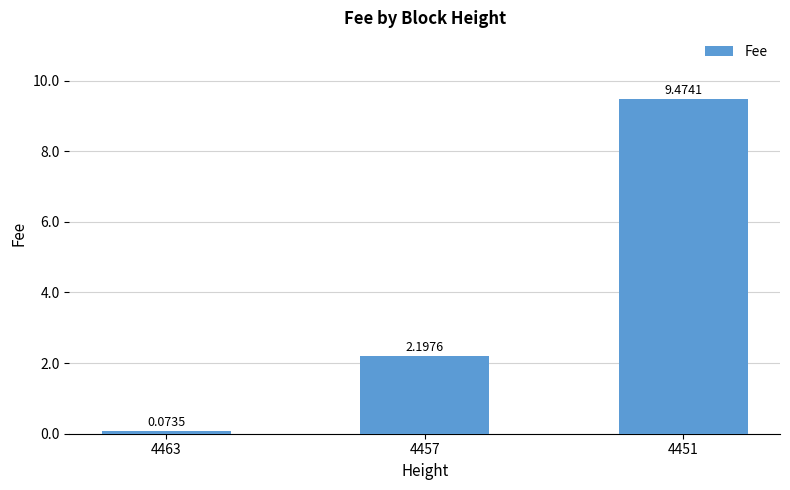

What is the average value?

3.9